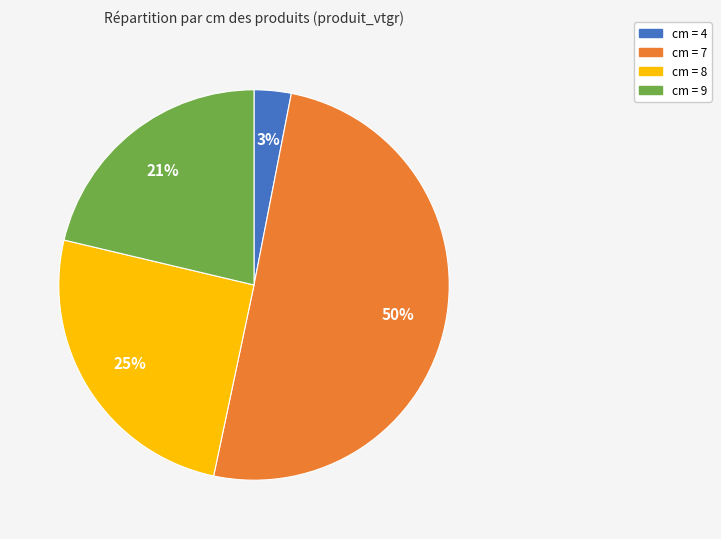

Is there any slice that represents more than half of the pie?

Yes